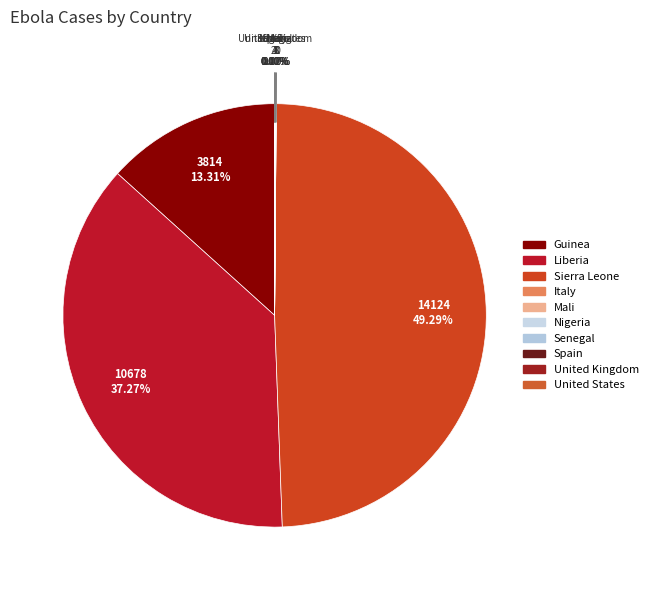

What percentage is the Sierra Leone slice, to the nearest percent?

49%